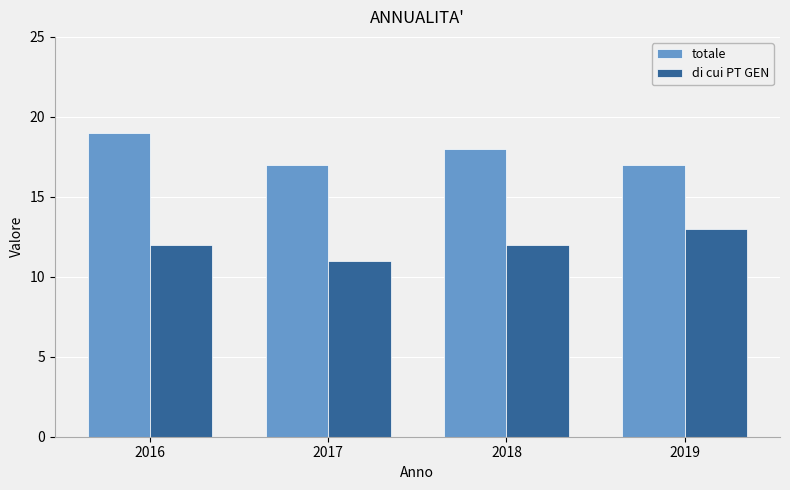

The value of di cui PT GEN at 2019 is 13. True or false?

True